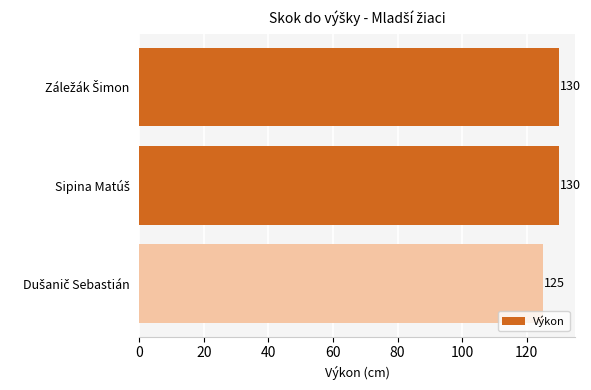

What is the value of the 1st bar from the top?

130